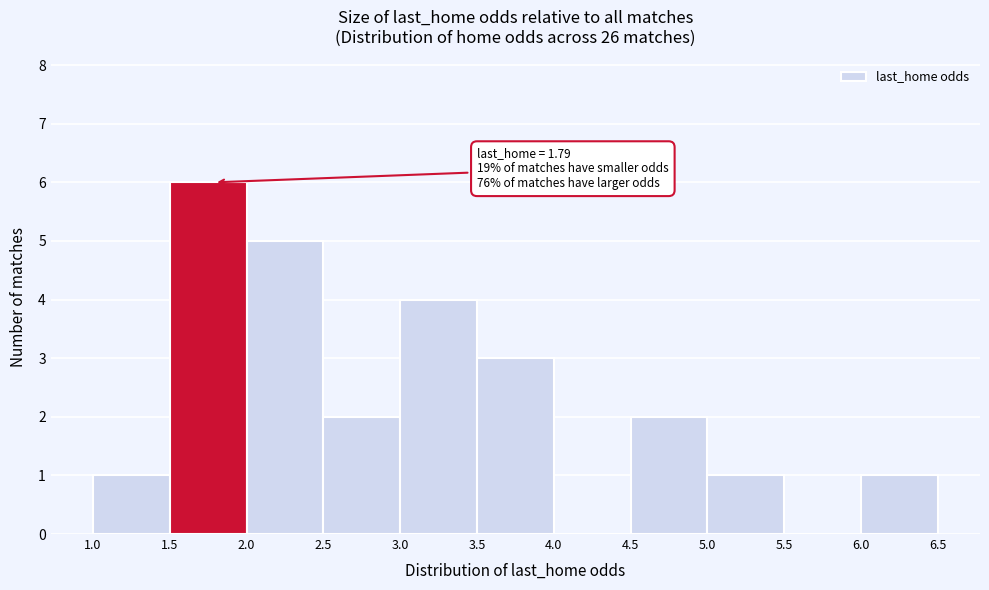

Which range on the x-axis has the tallest bar?

1.5 to 2.0